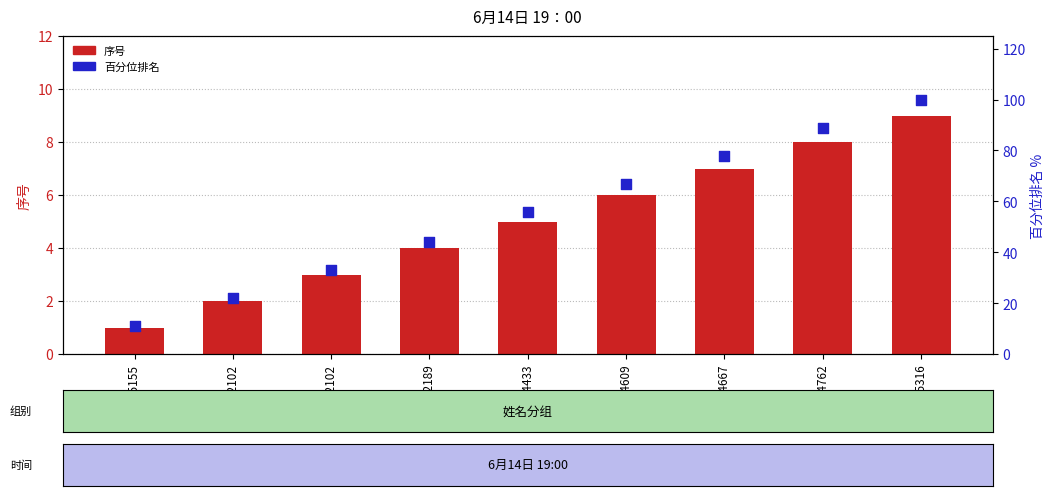

What is the total value across all series at 3170105316?

109